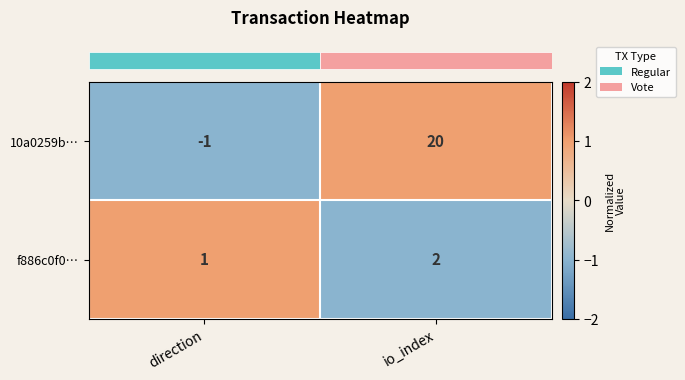

Rank the series at direction from lowest to highest value.

10a0259b…, f886c0f0…